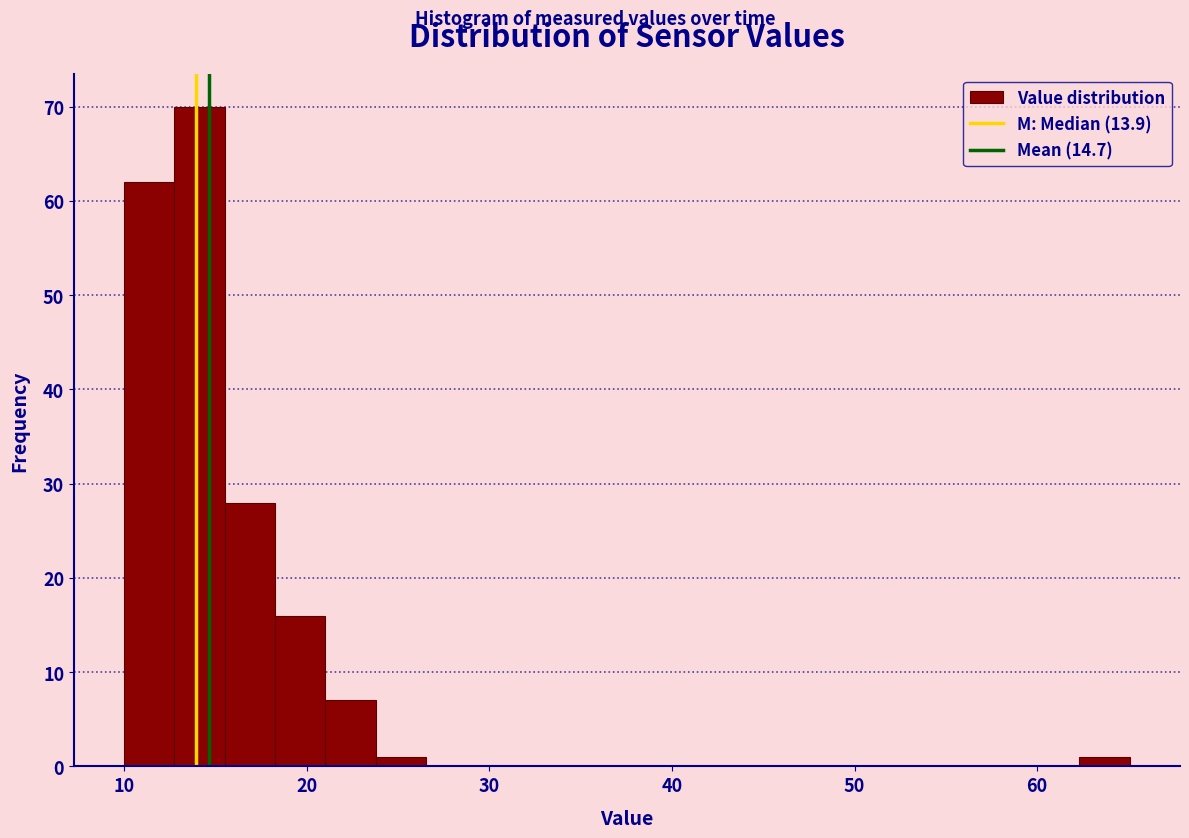

Around what value on the x-axis is the tallest bar? Give the approximate position of its centre, as read against the axis.

14